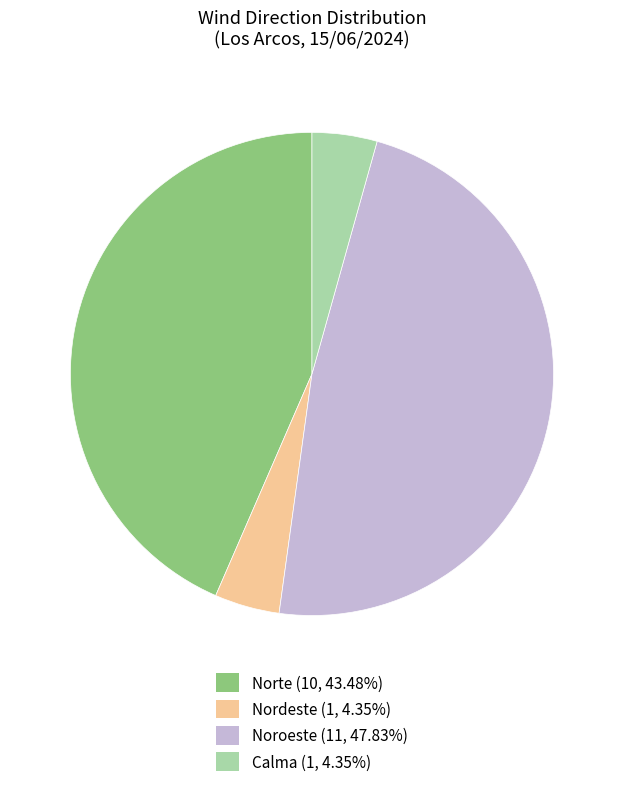

Is there a majority slice in this chart?

No